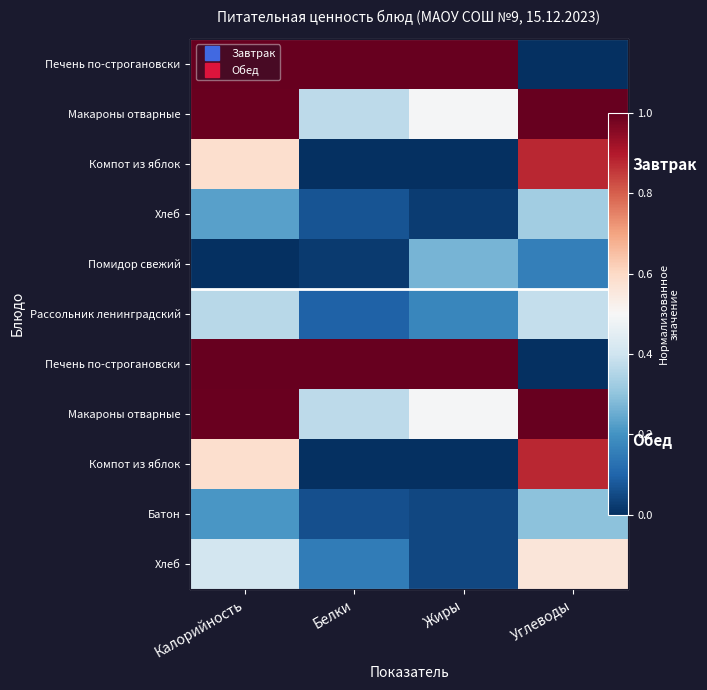

Between Жиры and Углеводы, which is larger?

Жиры